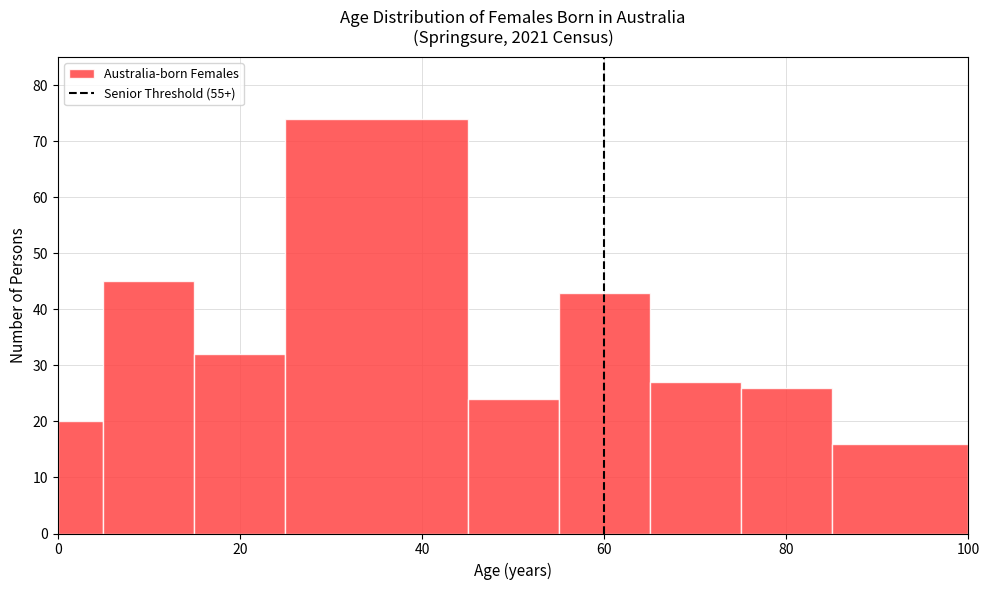

Read against the x-axis, roughly where is the centre of the tallest bar?

36